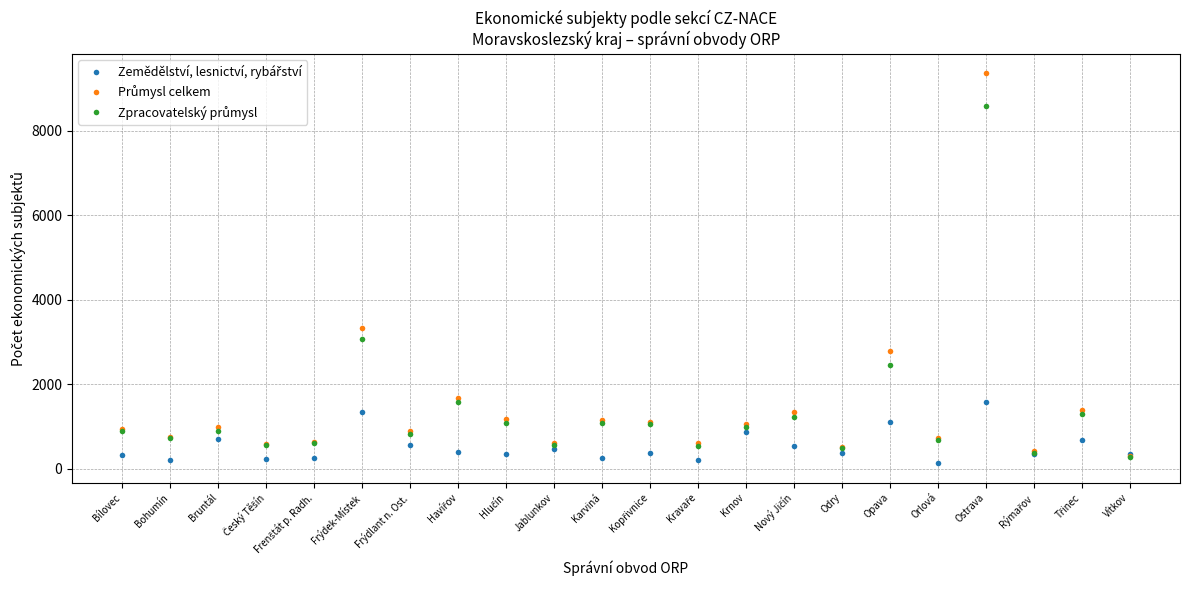

At which category is the sum across all series the highest?

Ostrava